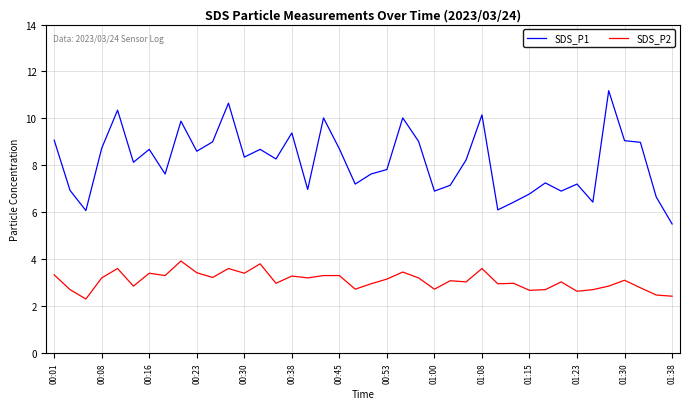

List the series in order of their peak value, lowest first.

SDS_P2, SDS_P1